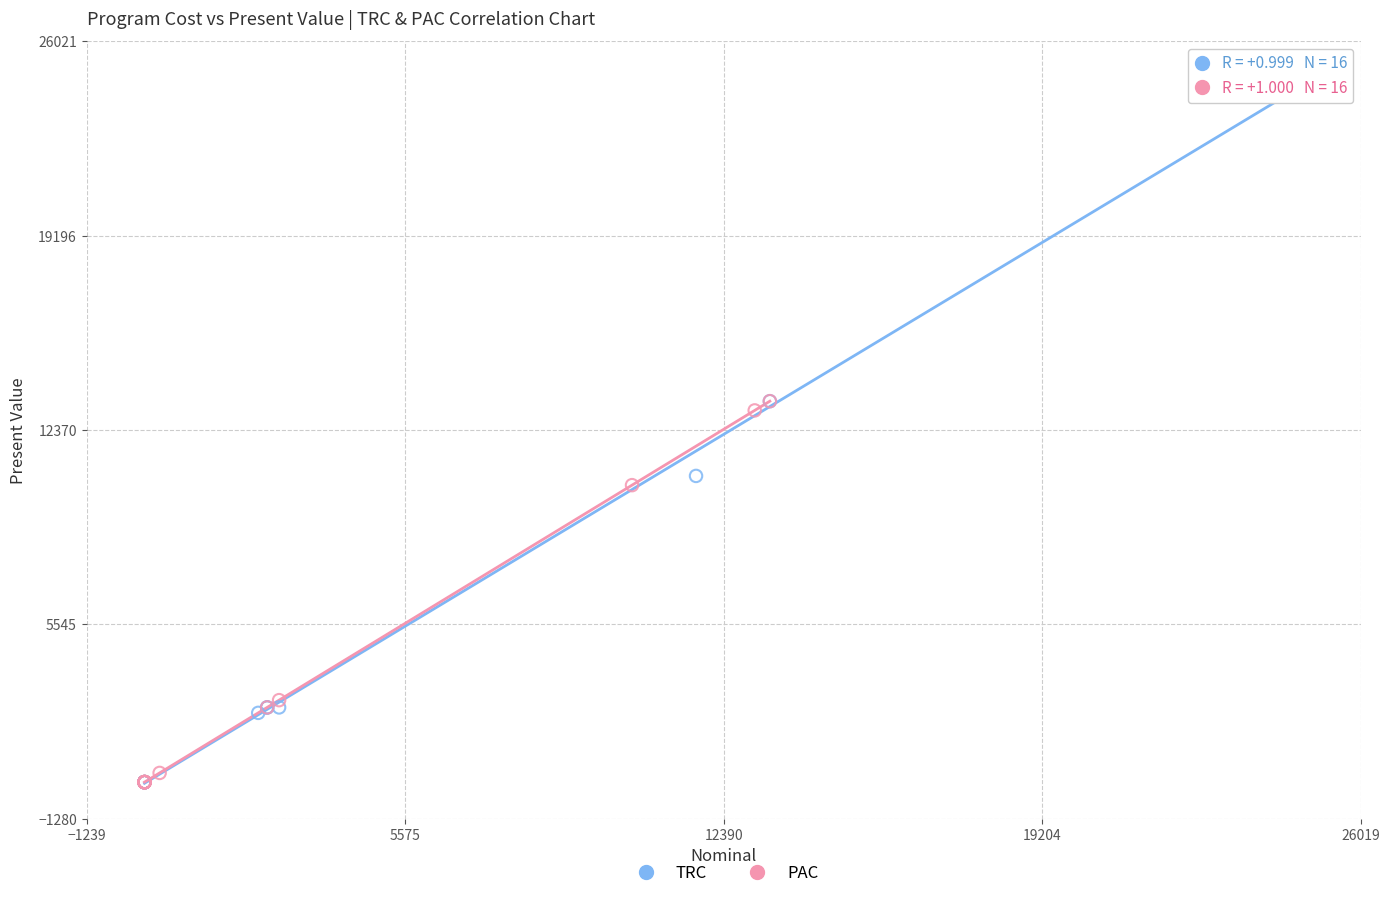

What are all the series names shown in the legend?

TRC, PAC